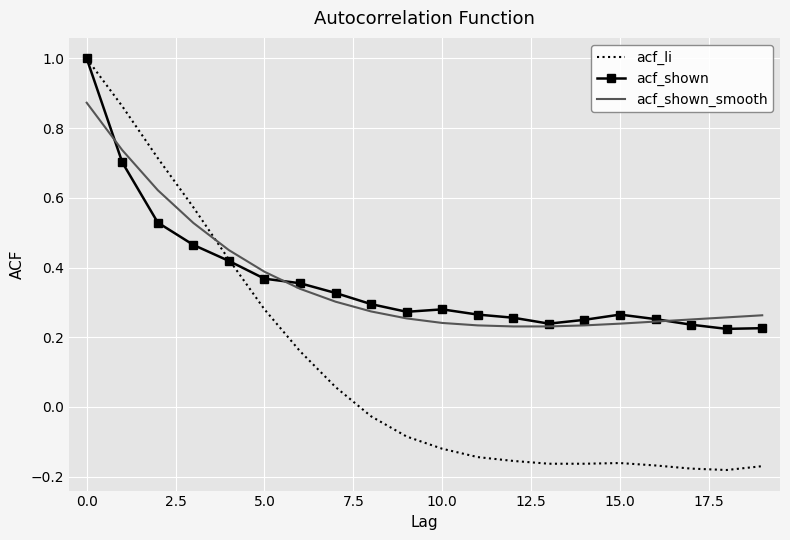

Which series has the largest range (max minus min)?

acf_li